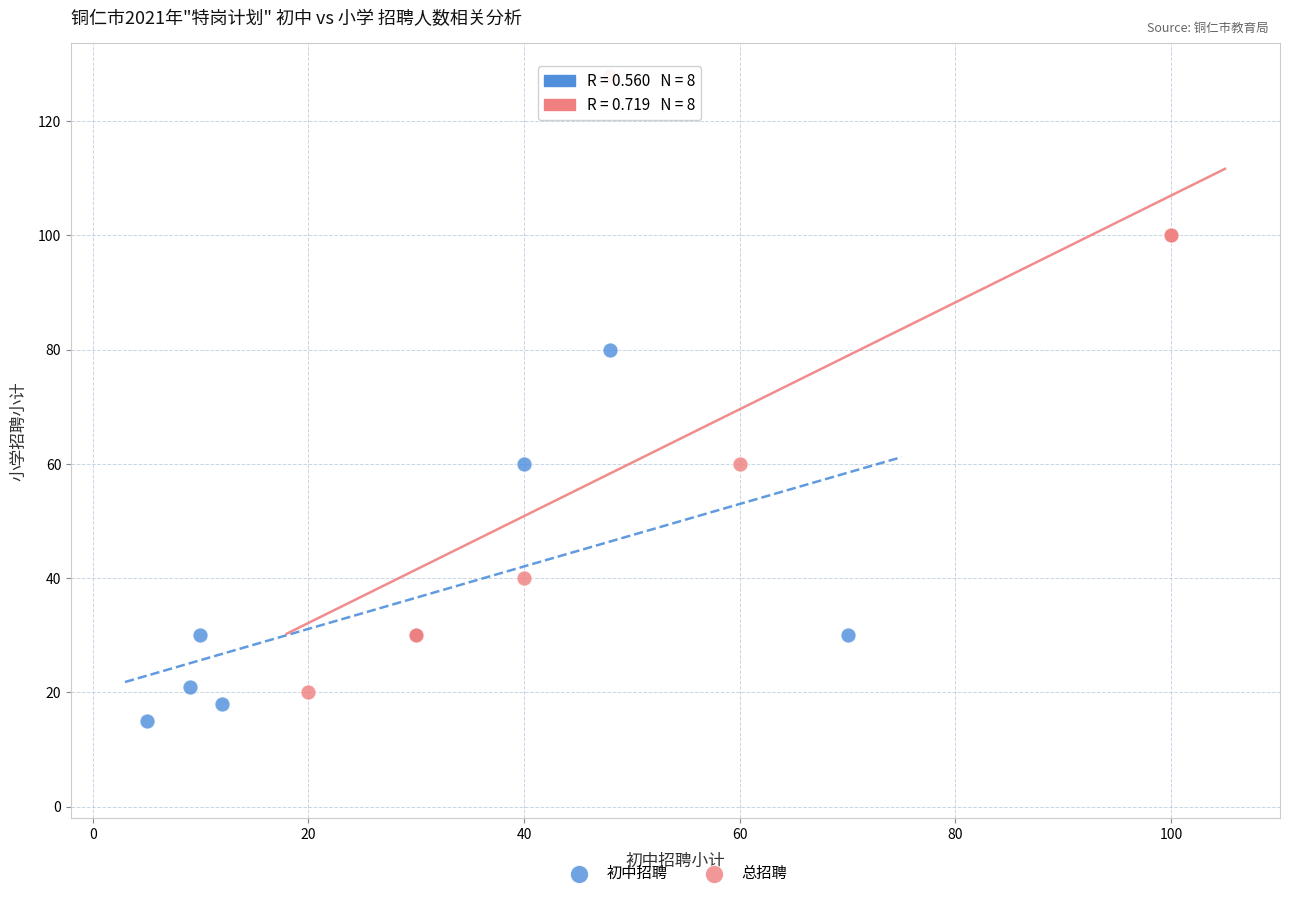

What are all the series names shown in the legend?

初中招聘, 总招聘